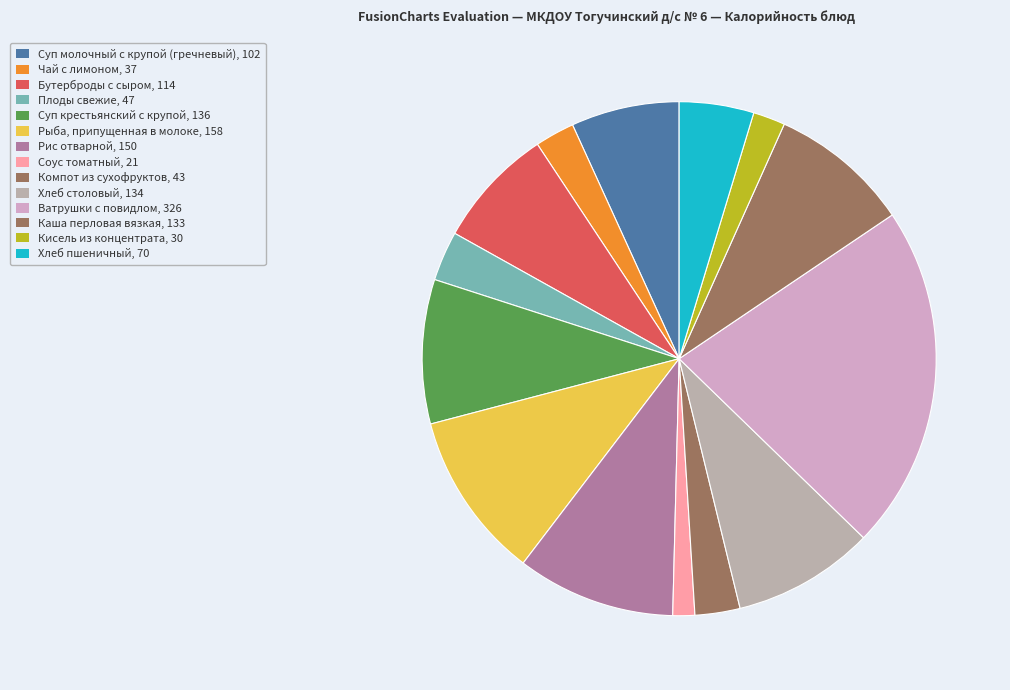

The Рыба, припущенная в молоке slice represents 23% of the pie. True or false?

False